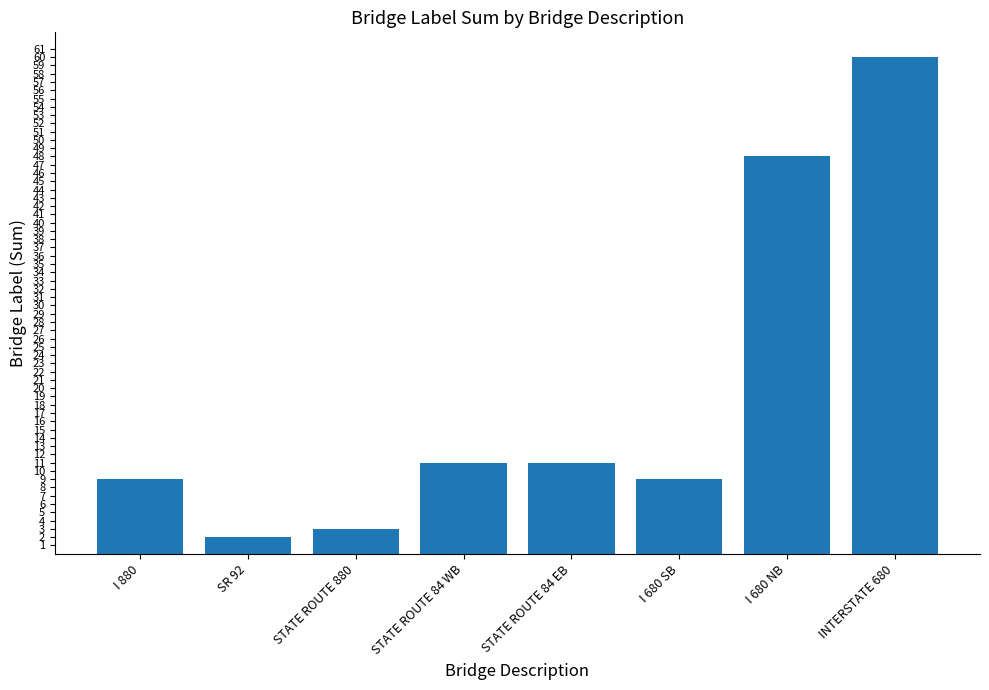

Is it true that the value at SR 92 is 2?

True